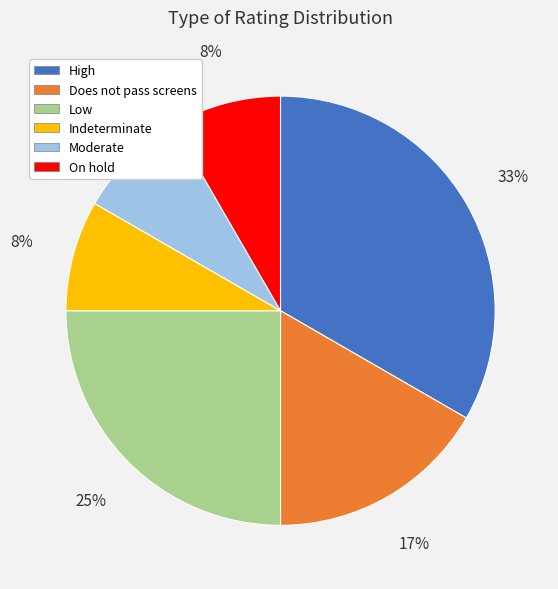

To the nearest percent, what is the difference between the largest and smallest slice percentages?

25%